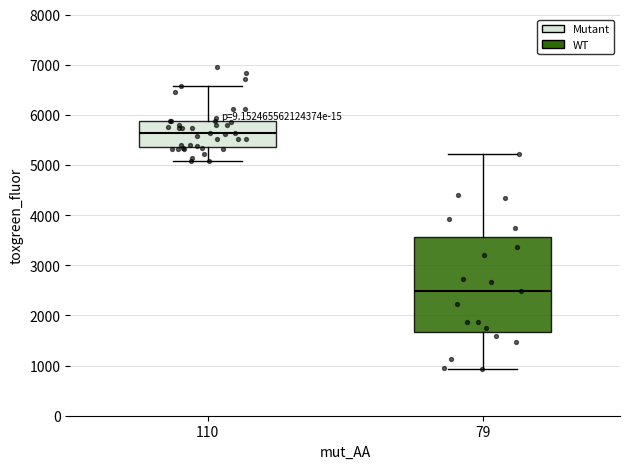

Where is the upper edge of the box at x = 110 on the y-axis? The values are not printed on the chart, so give them approximately, as read against the axis.

5900